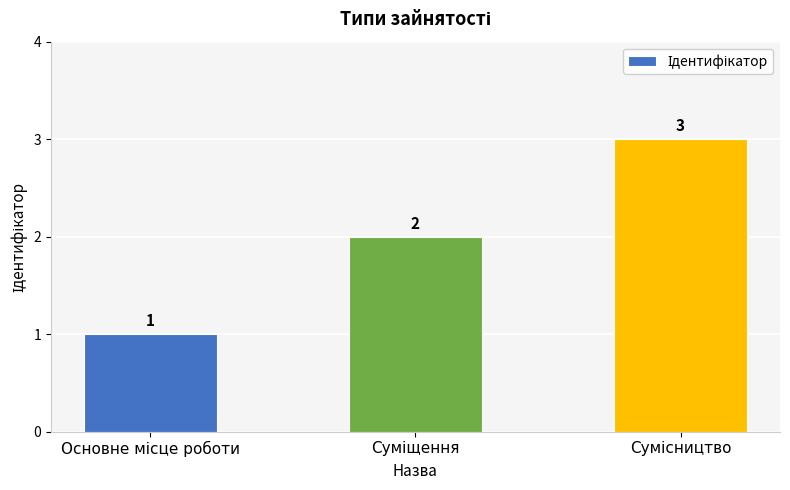

What is the sum of all values?

6